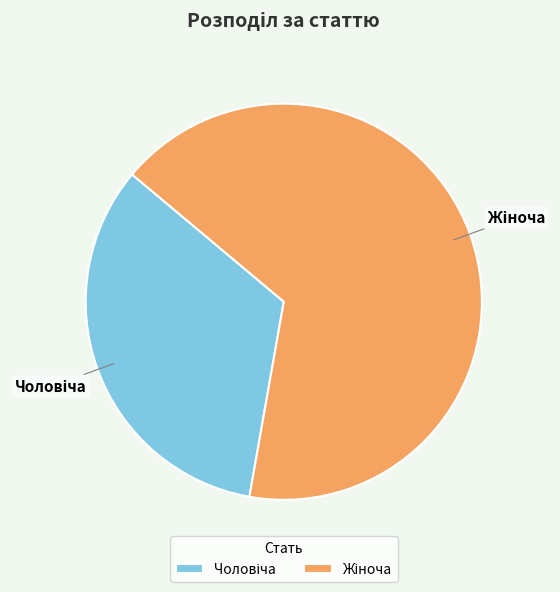

How many segments does this pie chart have?

2